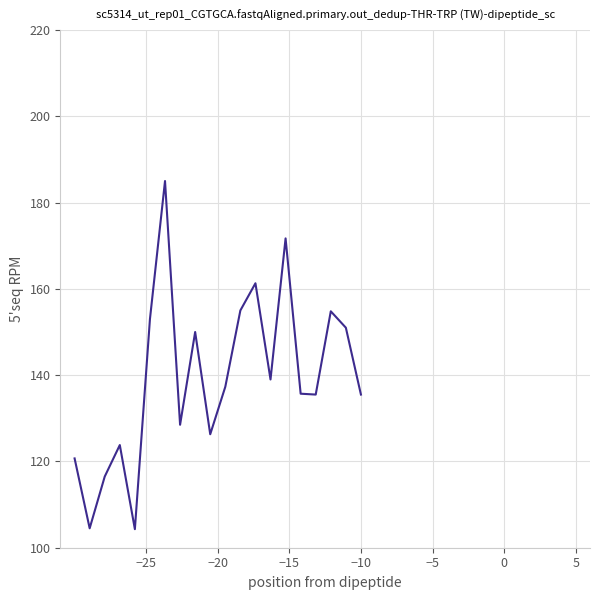

Does the chart display data point markers on the line(s)?

No